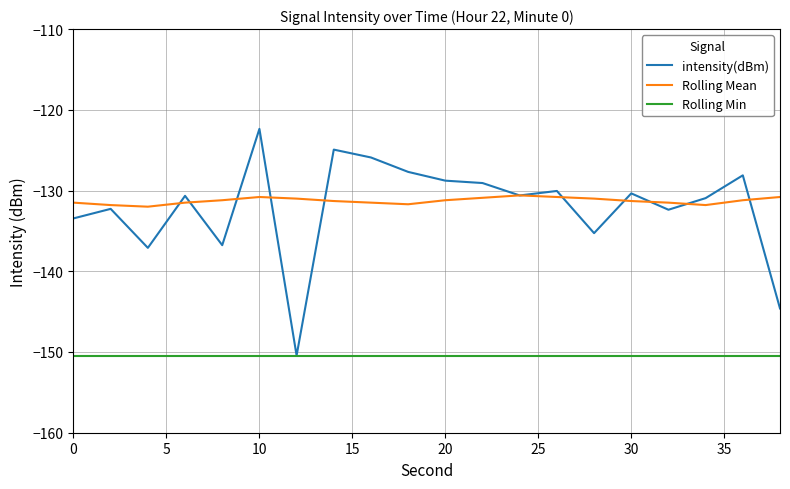

What is the minimum value for Rolling Min?

-150.4